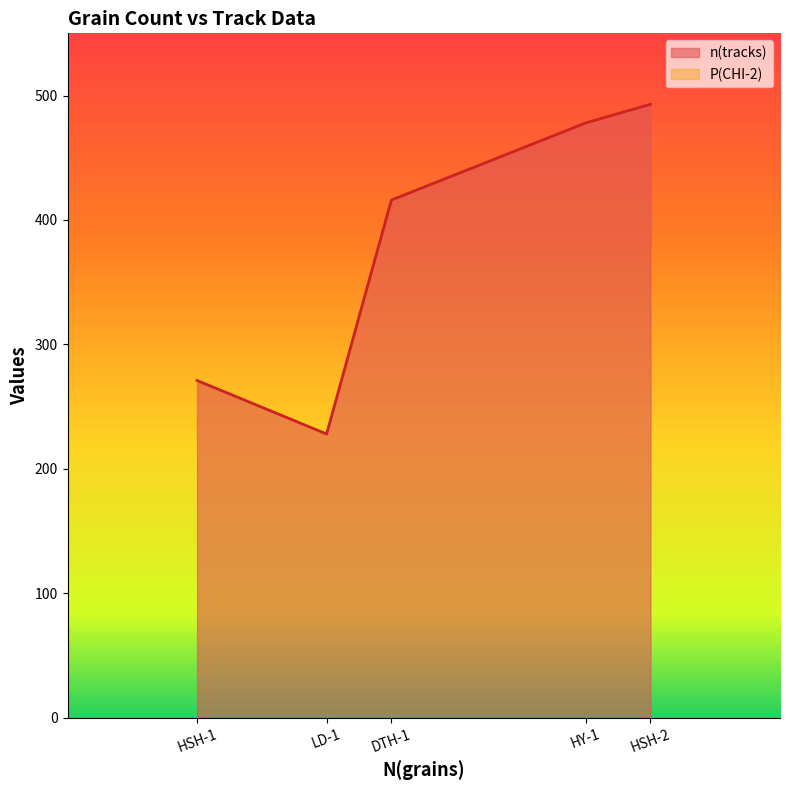

Which series has the widest spread of values?

n(tracks)